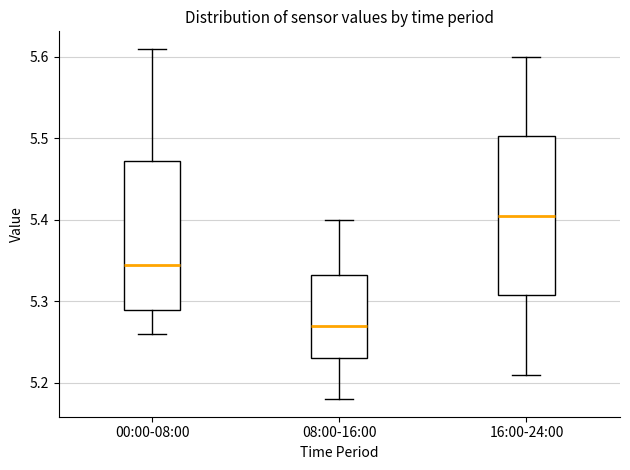

Which box's median line is the lowest?

08:00-16:00